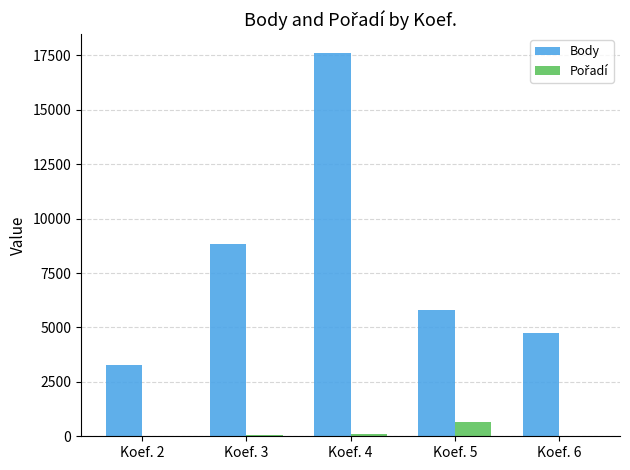

Which category has the highest value in the Body series?

Koef. 4